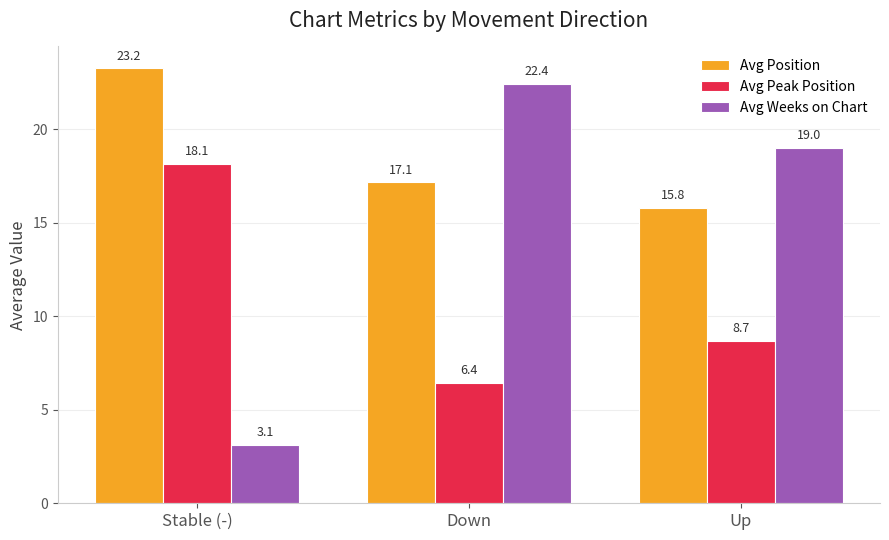

What is the label of the 3rd bar from the right?

Stable (-)